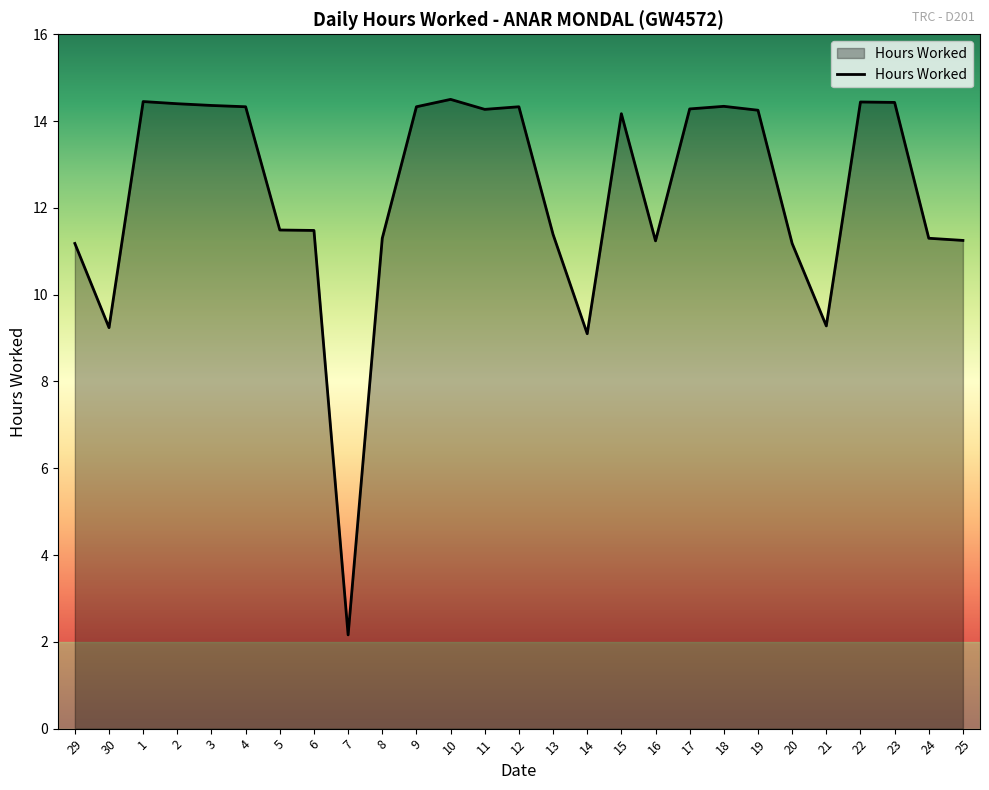

The chart shows a value of 14.3 at 12. True or false?

True